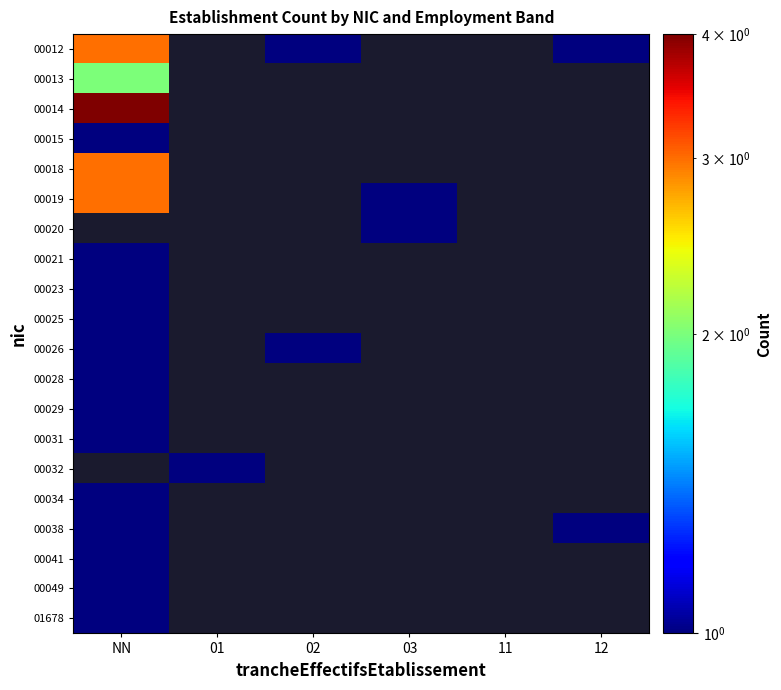

Reading left to right, extract all data points from this chart.

00012: NN=3	01=0	02=1	03=0	11=0	12=1
00013: NN=2	01=0	02=0	03=0	11=0	12=0
00014: NN=4	01=0	02=0	03=0	11=0	12=0
00015: NN=1	01=0	02=0	03=0	11=0	12=0
00018: NN=3	01=0	02=0	03=0	11=0	12=0
00019: NN=3	01=0	02=0	03=1	11=0	12=0
00020: NN=0	01=0	02=0	03=1	11=0	12=0
00021: NN=1	01=0	02=0	03=0	11=0	12=0
00023: NN=1	01=0	02=0	03=0	11=0	12=0
00025: NN=1	01=0	02=0	03=0	11=0	12=0
00026: NN=1	01=0	02=1	03=0	11=0	12=0
00028: NN=1	01=0	02=0	03=0	11=0	12=0
00029: NN=1	01=0	02=0	03=0	11=0	12=0
00031: NN=1	01=0	02=0	03=0	11=0	12=0
00032: NN=0	01=1	02=0	03=0	11=0	12=0
00034: NN=1	01=0	02=0	03=0	11=0	12=0
00038: NN=1	01=0	02=0	03=0	11=0	12=1
00041: NN=1	01=0	02=0	03=0	11=0	12=0
00049: NN=1	01=0	02=0	03=0	11=0	12=0
01678: NN=1	01=0	02=0	03=0	11=0	12=0